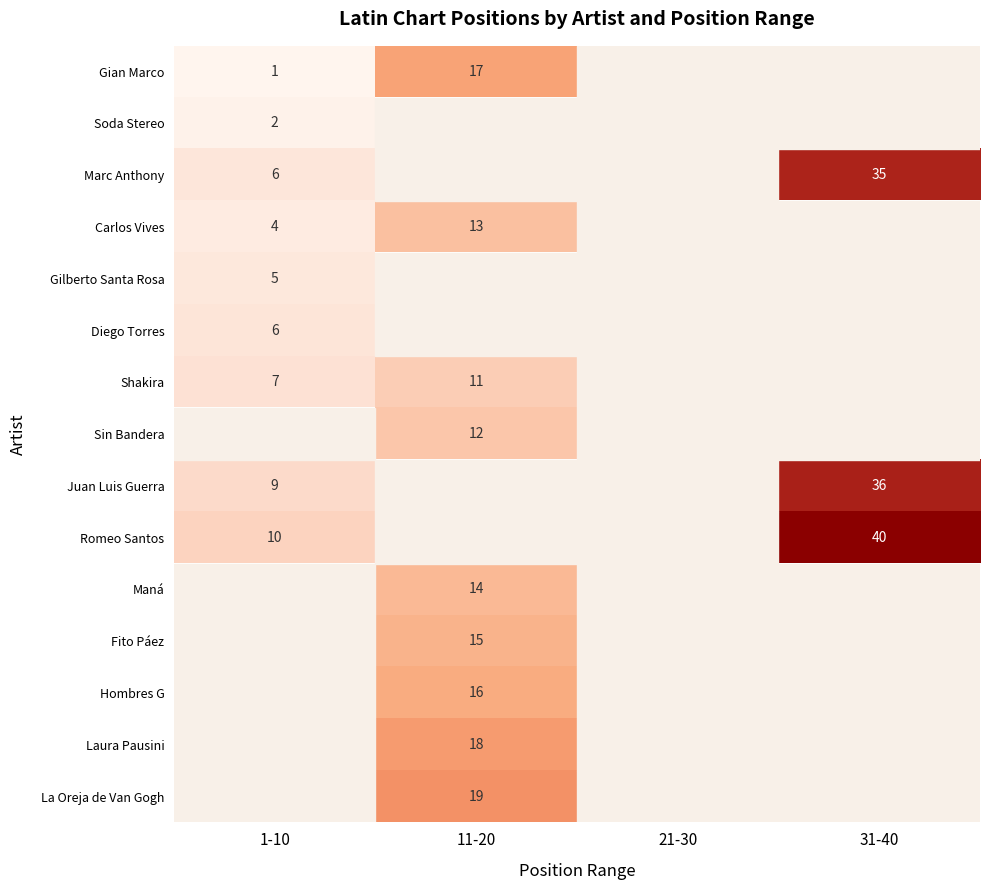

True or false: Gian Marco has a value of 0 at 1-10.

False